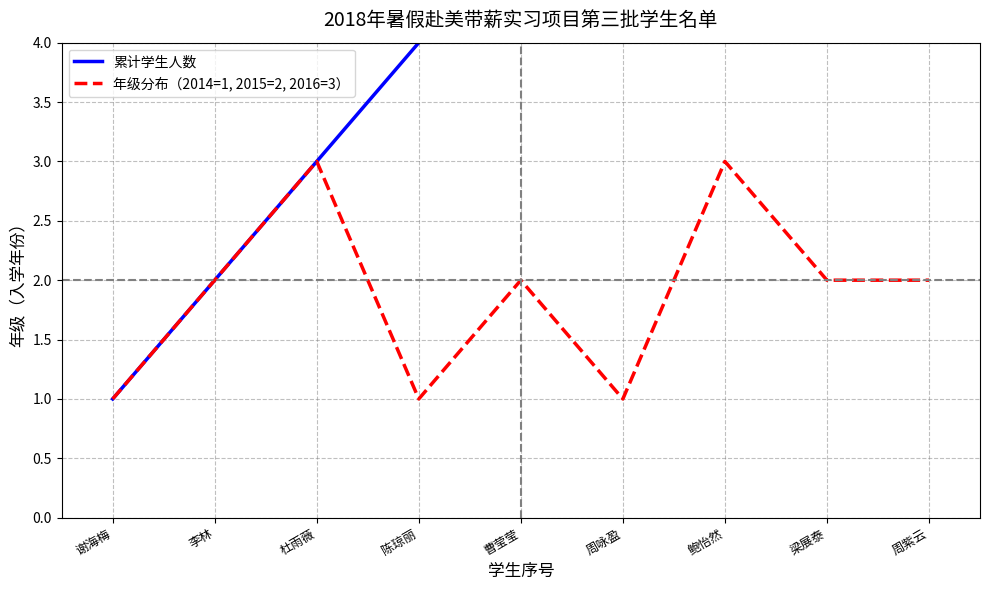

At which label does 累计学生人数 first exceed 5?

周咏盈